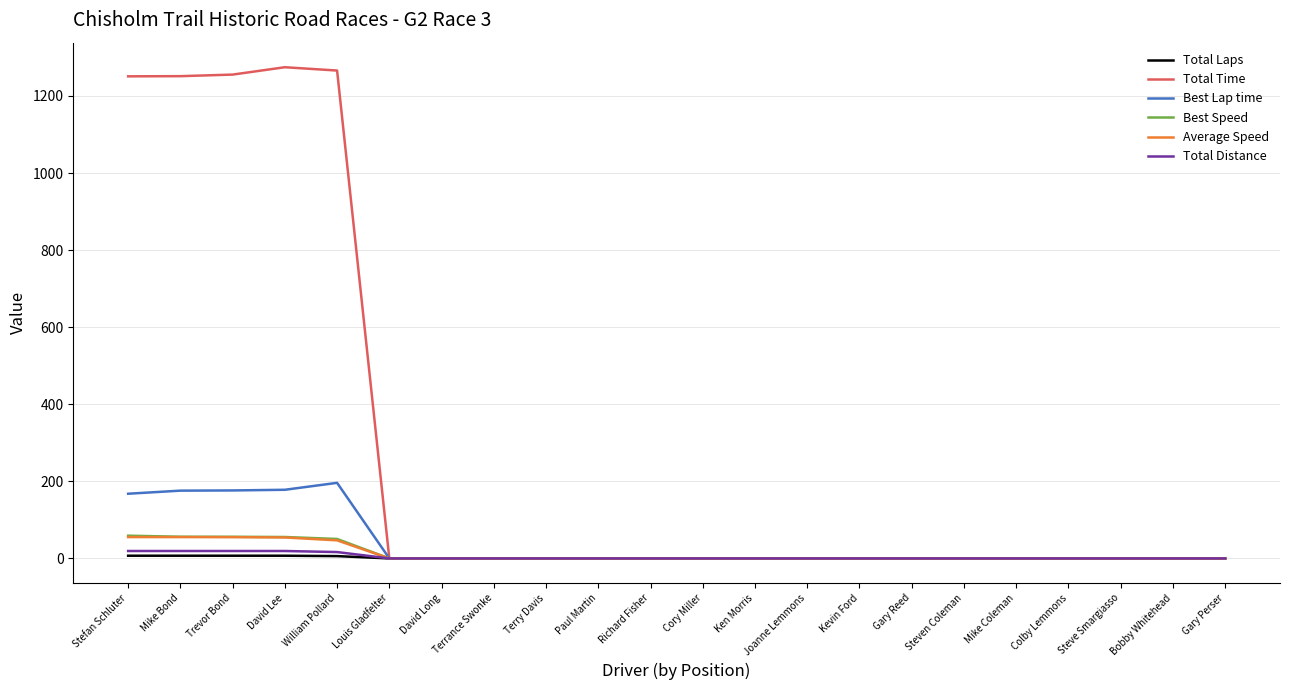

What are all the series names shown in the legend?

Total Laps, Total Time, Best Lap time, Best Speed, Average Speed, Total Distance